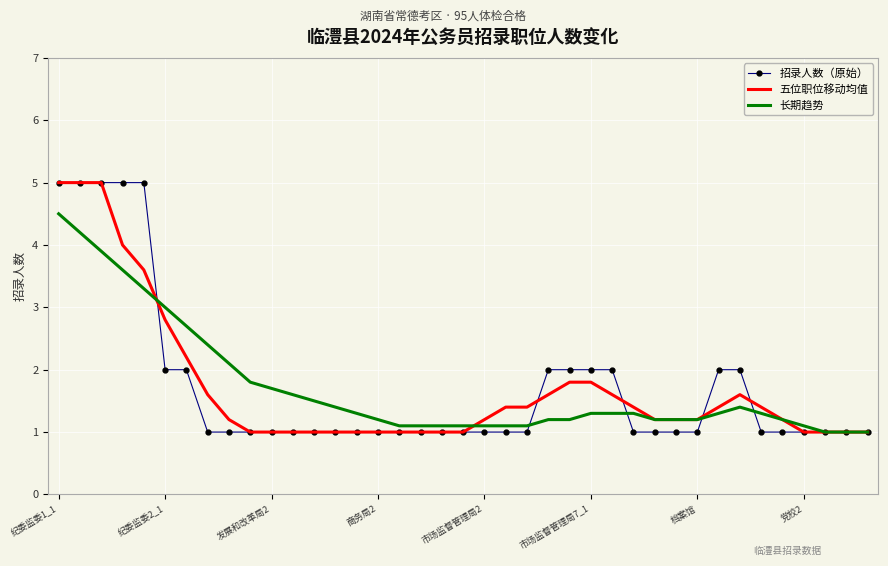

What is the minimum value shown in the chart?

1.0